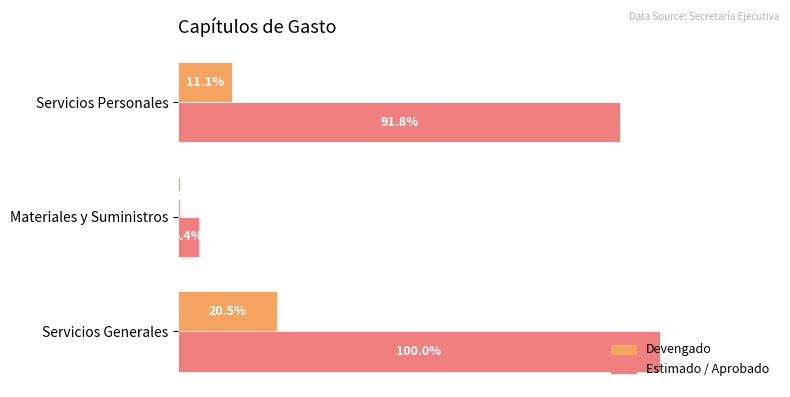

What are all the series names shown in the legend?

Devengado, Estimado / Aprobado